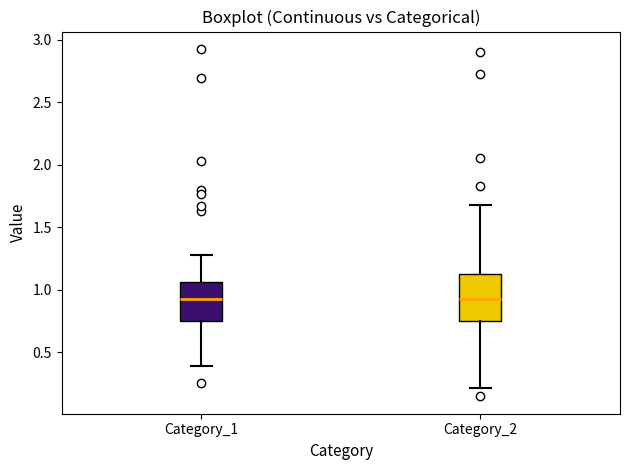

Which box is the tallest, from its lower edge to its upper edge?

Category_2